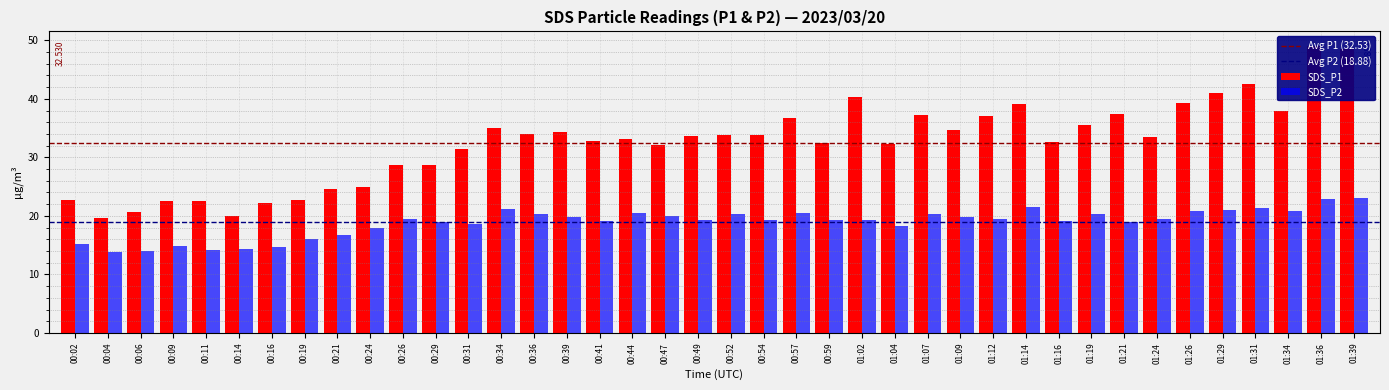

The SDS_P2 series shows 8.6 at 01:04. True or false?

False